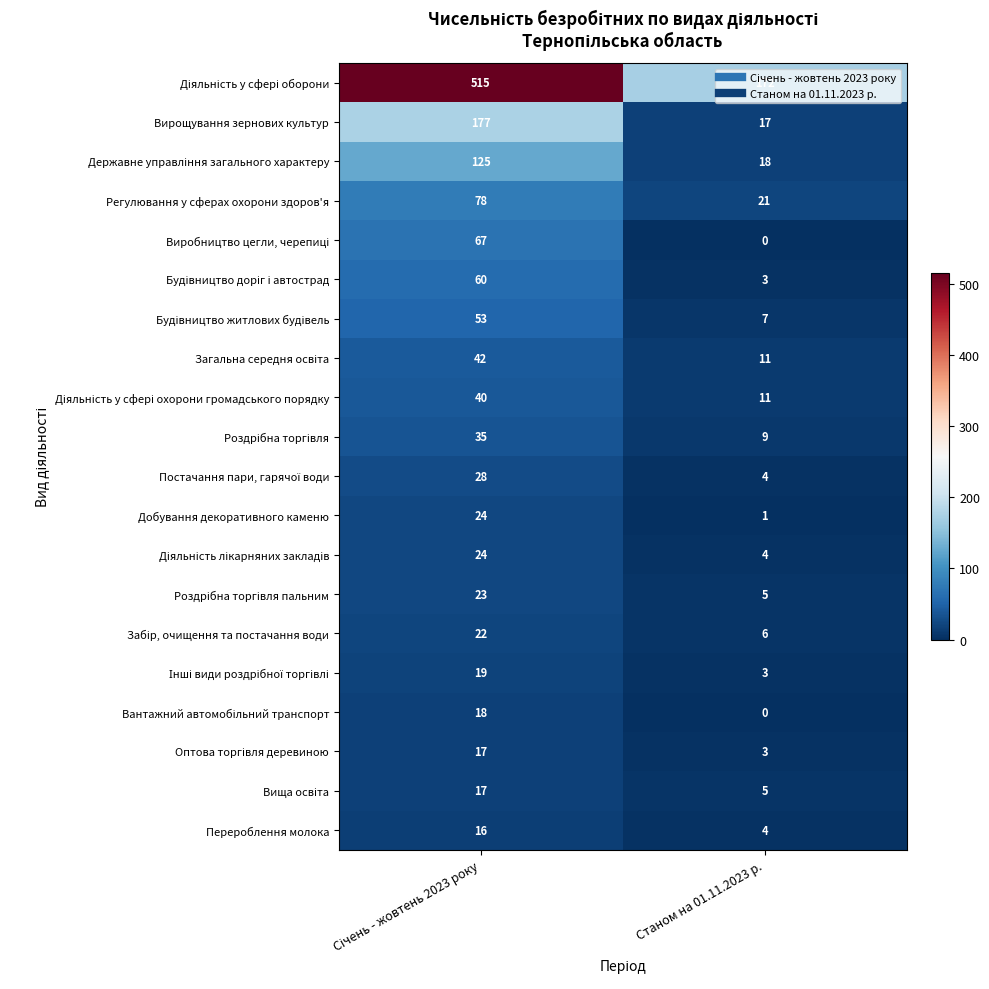

What is the minimum value for Вирощування зернових культур?

17